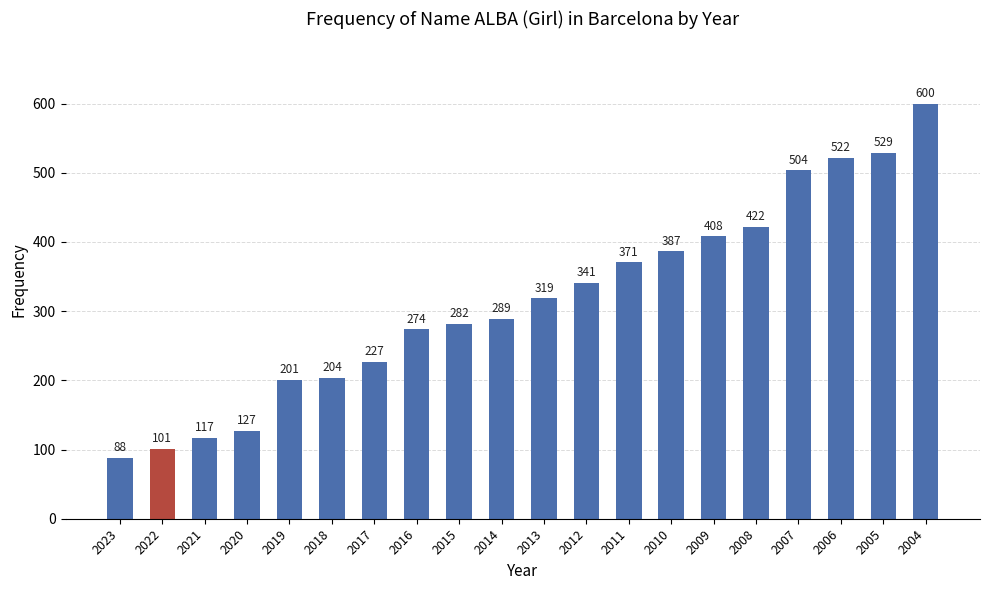

What is the ratio of the value at 2006 to the value at 2022?

5.2